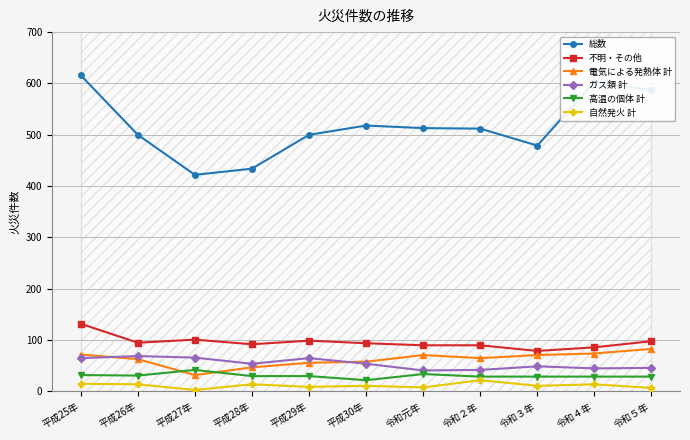

At which label is 総数 closest to 519?

平成30年